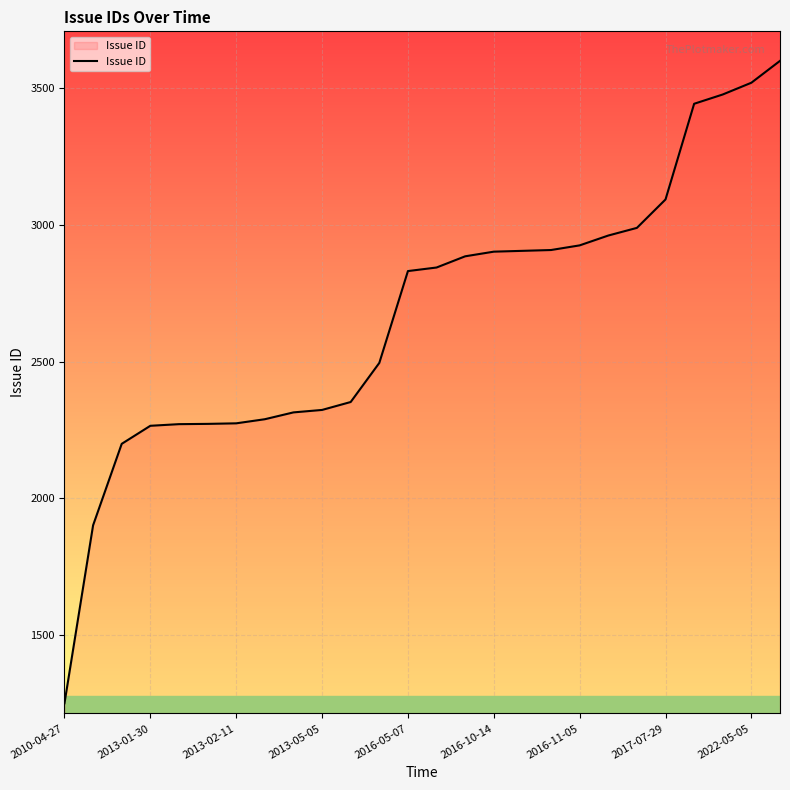

What is the maximum value shown in the chart?

3600